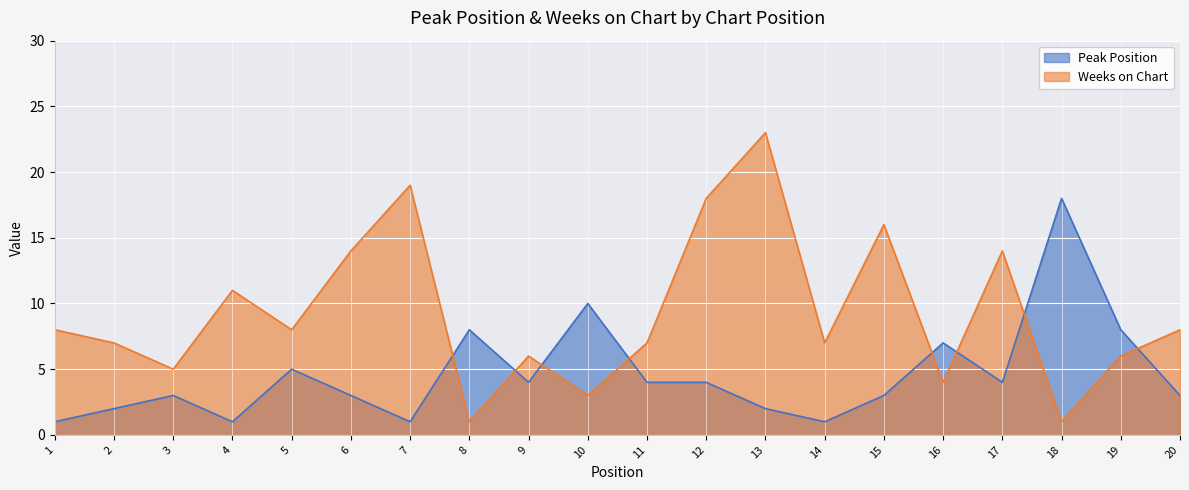

Is it true that Peak Position equals 4 at 9?

True